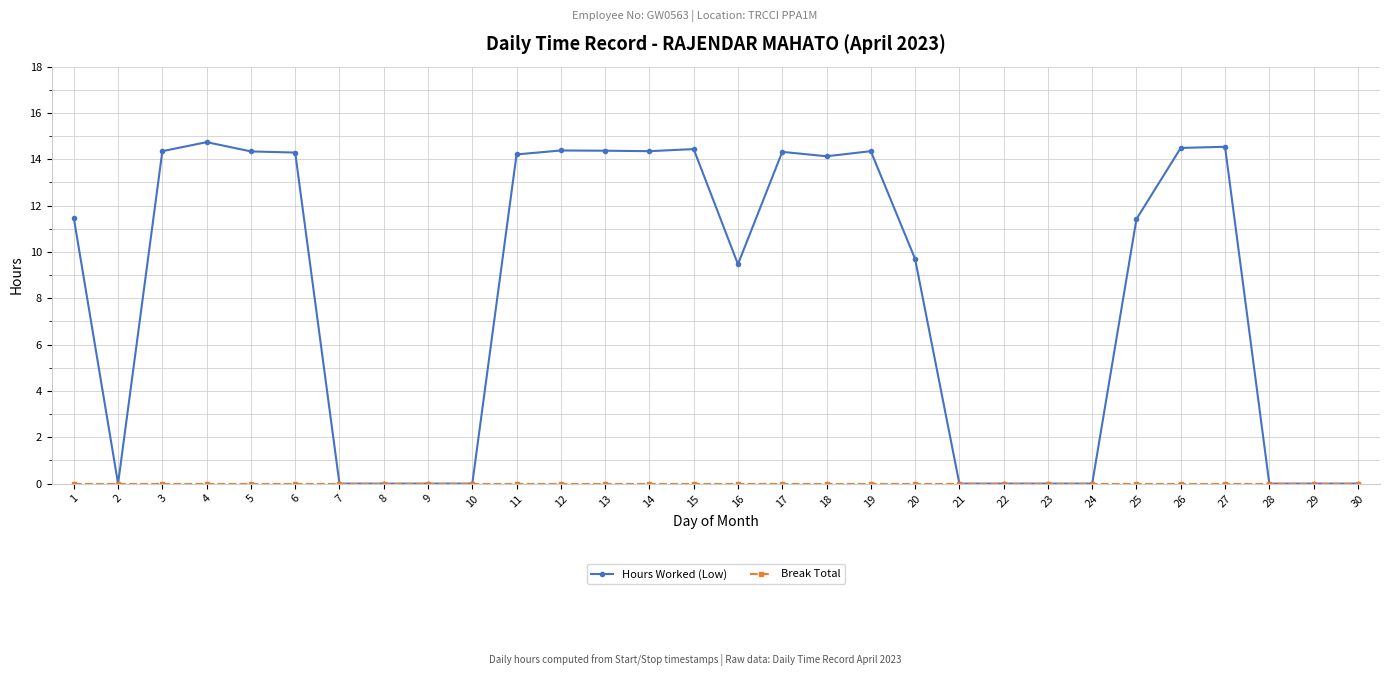

What is the highest value of the Hours Worked (Low) series?

14.7